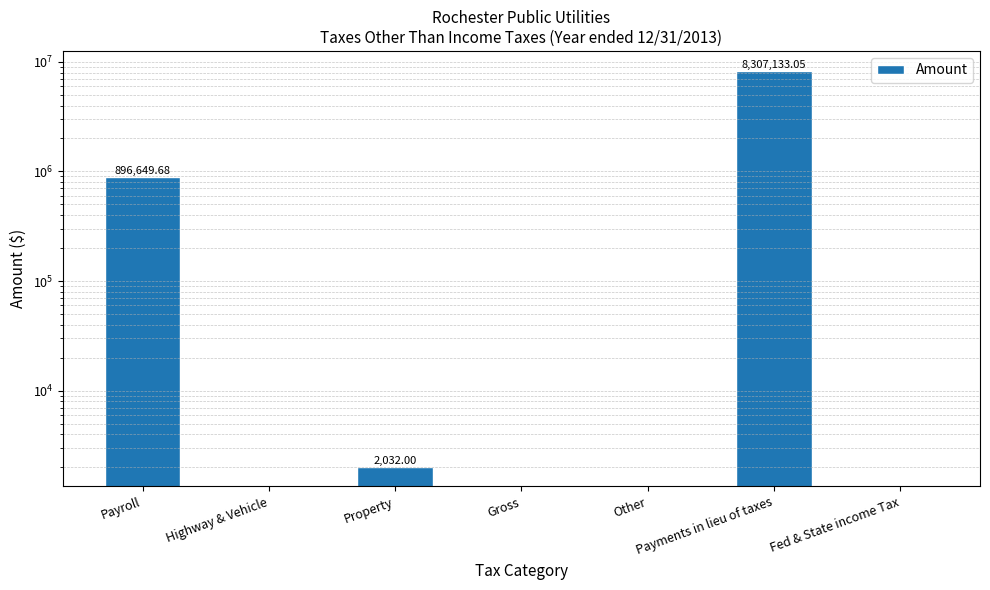

What position from the right is Highway & Vehicle?

6